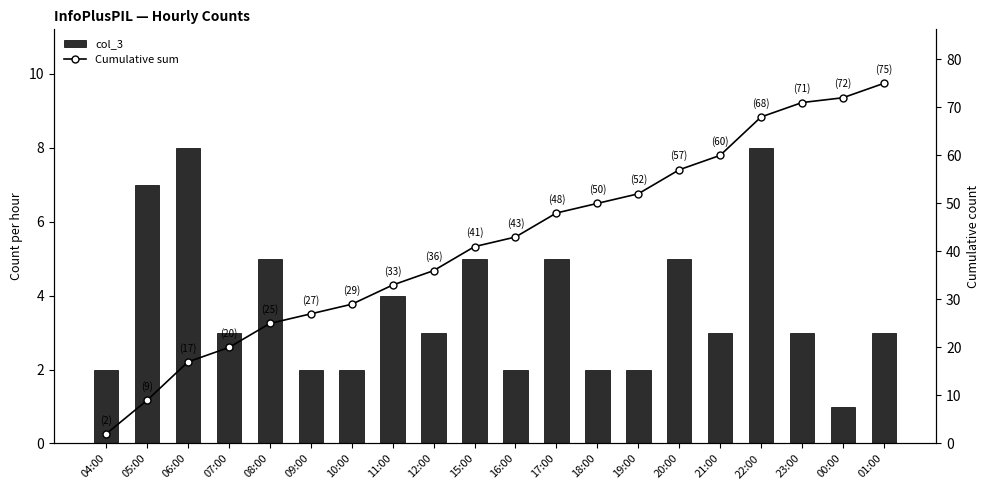

Reading left to right, extract all data points from this chart.

col_3: 04:00=2	05:00=7	06:00=8	07:00=3	08:00=5	09:00=2	10:00=2	11:00=4	12:00=3	15:00=5	16:00=2	17:00=5	18:00=2	19:00=2	20:00=5	21:00=3	22:00=8	23:00=3	00:00=1	01:00=3
Cumulative sum: 04:00=2	05:00=9	06:00=17	07:00=20	08:00=25	09:00=27	10:00=29	11:00=33	12:00=36	15:00=41	16:00=43	17:00=48	18:00=50	19:00=52	20:00=57	21:00=60	22:00=68	23:00=71	00:00=72	01:00=75